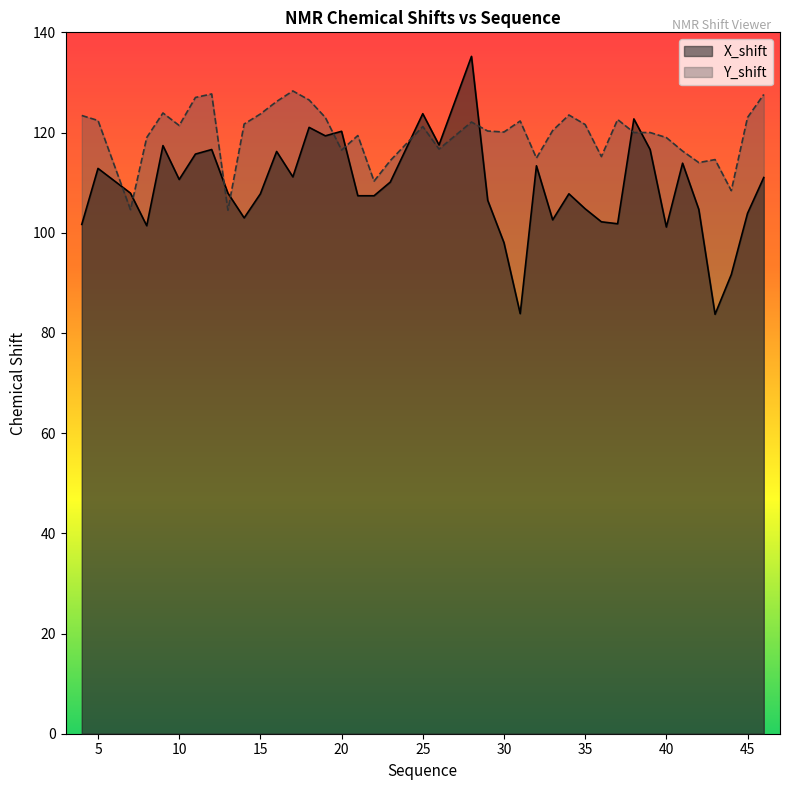

How many data points in X_shift are above 107?

25